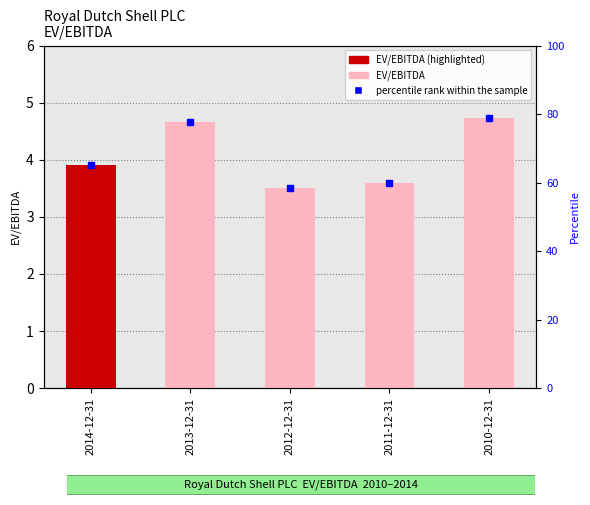

Which series has the largest total across all categories?

percentile rank within the sample